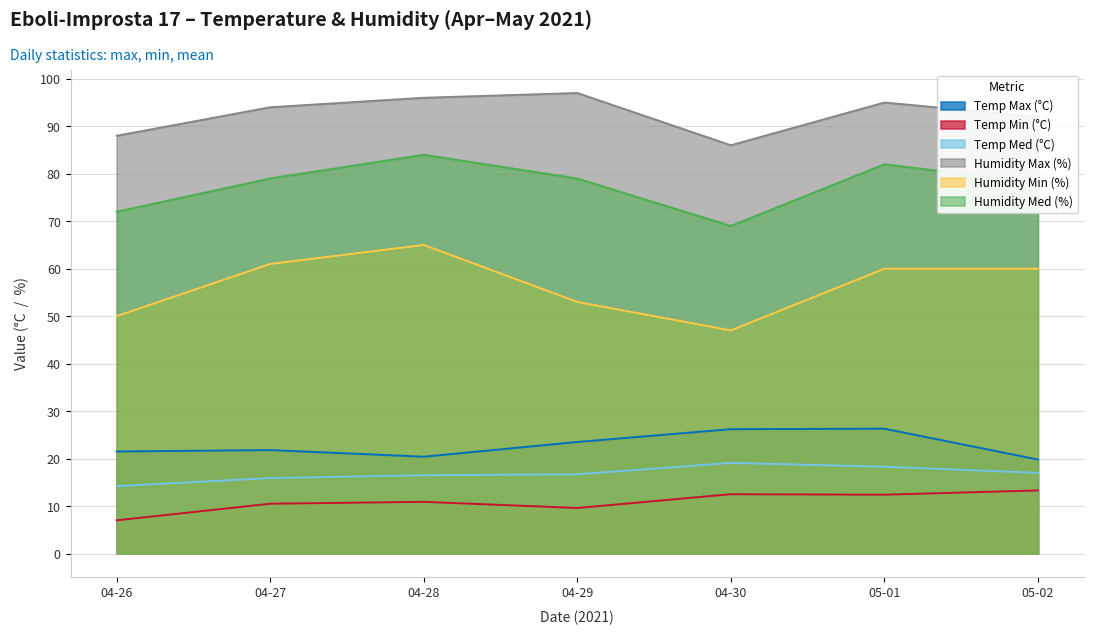

Which series has the largest total across all categories?

Humidity Max (%)